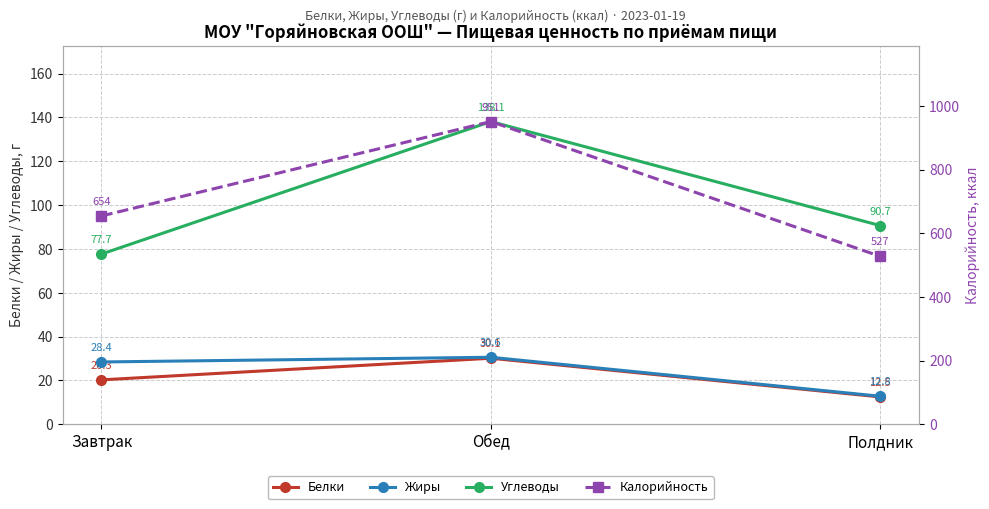

Is it true that Белки equals 12.5 at Полдник?

True